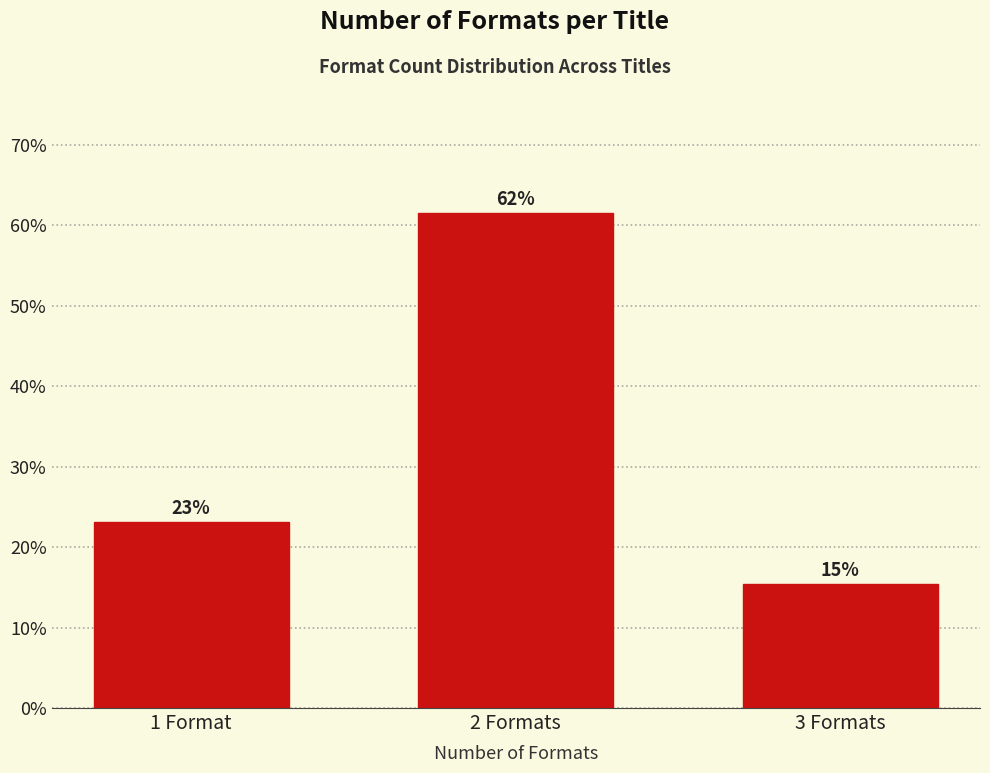

How many bars are there in total?

3